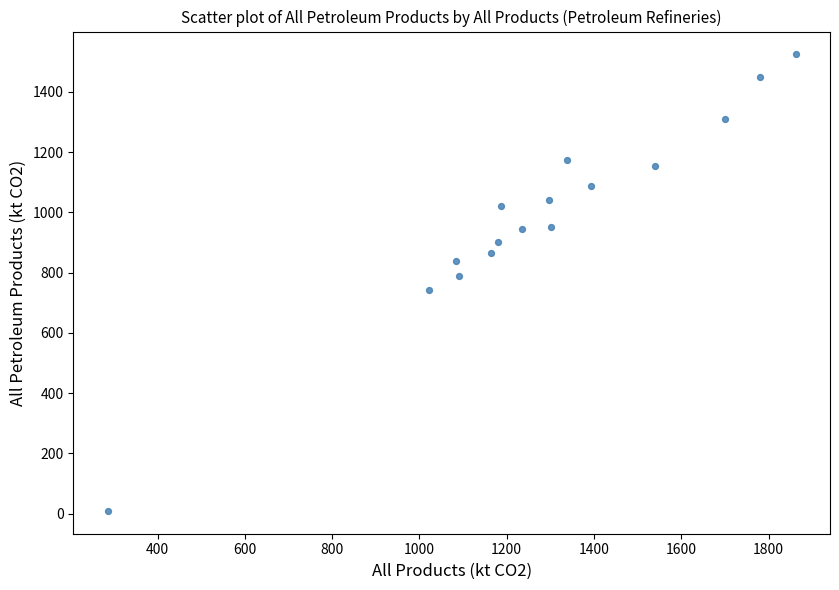

What is the range of X values (max minus min)?

1576.1